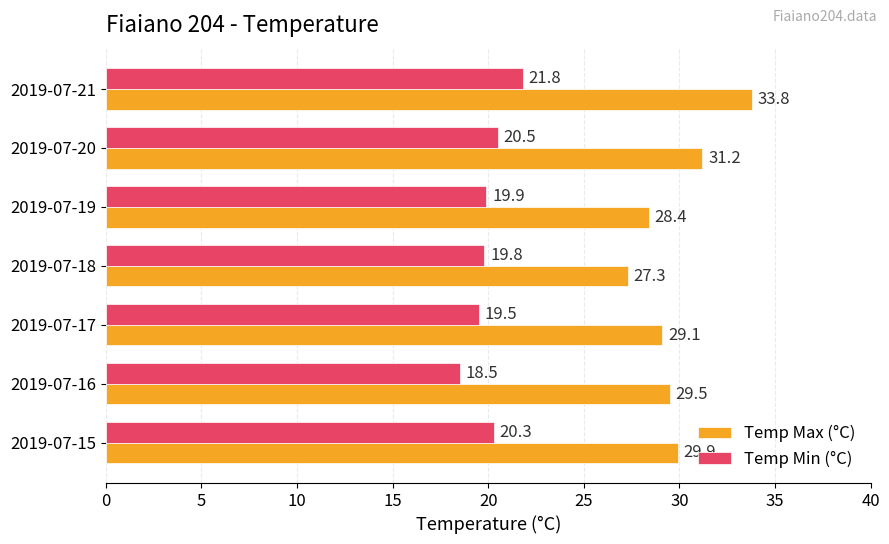

Count the number of data series in this chart.

2